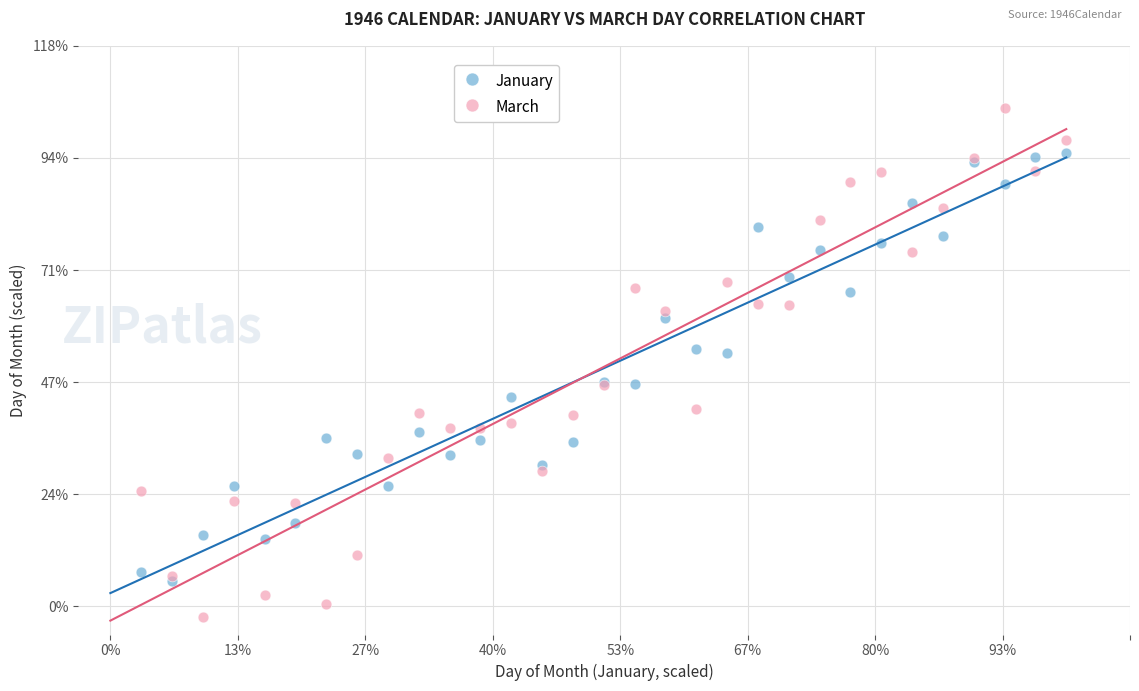

Which series has the widest spread of Y values?

March